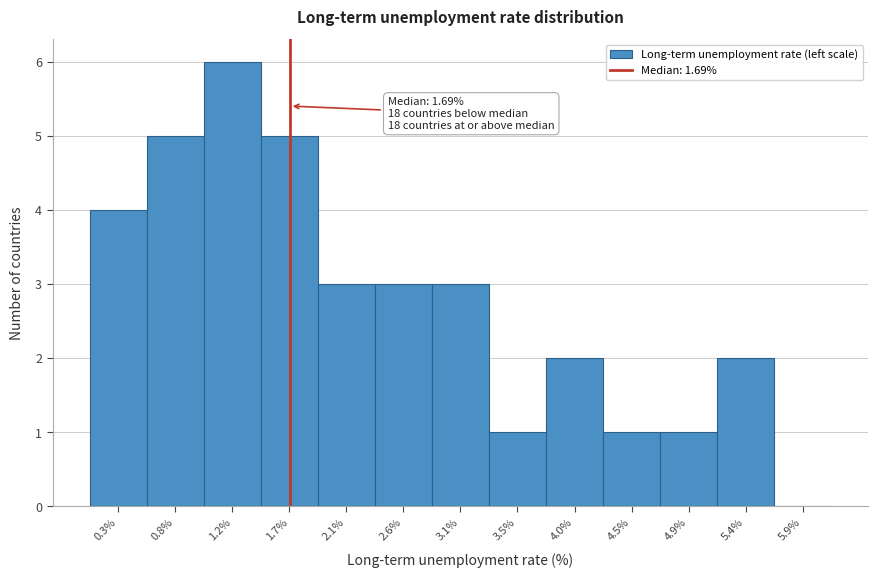

Over which range of the x-axis is the bar tallest?

1.00 to 1.45